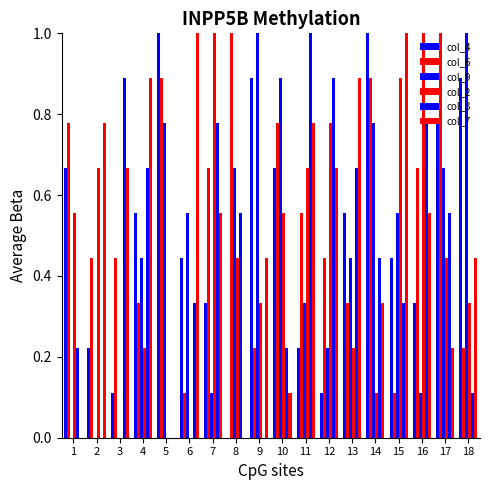

Which series has the widest spread of values?

col_4